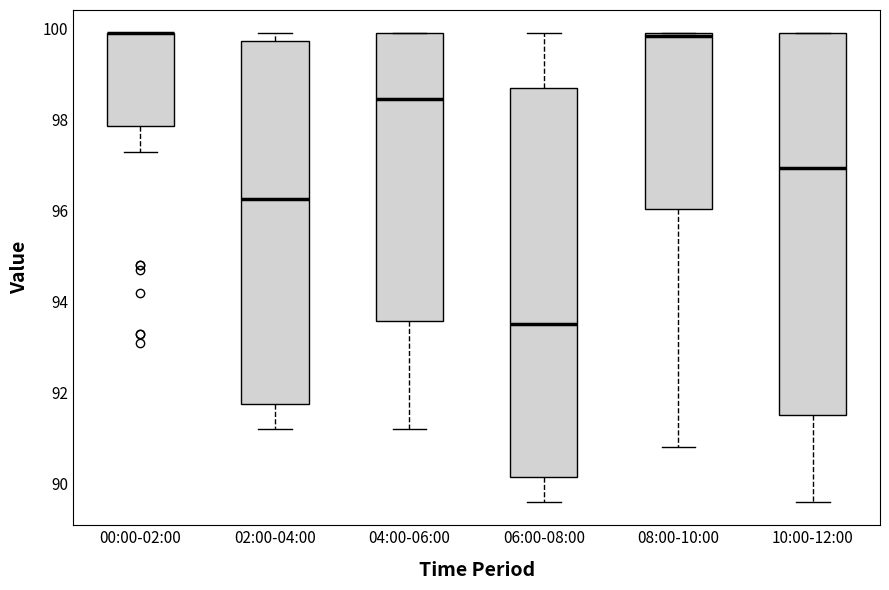

Where is the lower edge of the box for 00:00-02:00 on the y-axis? The values are not printed on the chart, so give them approximately, as read against the axis.

97.8